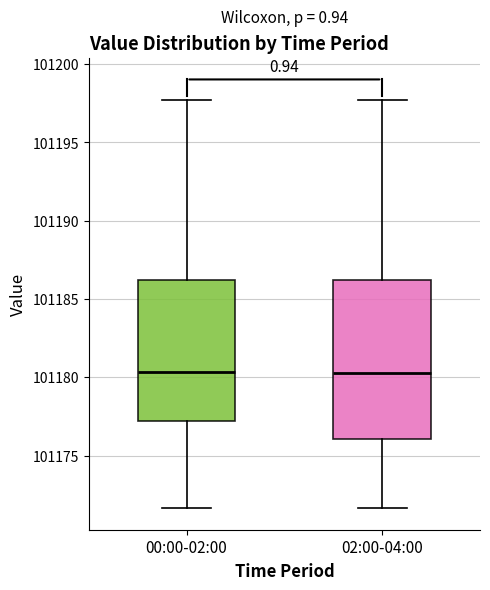

Reading left to right, transcribe this box plot: for each box, give where its median line is, the range the box spans, and where its two whiskers end, as read against the y-axis. The values are not printed on the chart, so give them approximately, as read against the axis.

00:00-02:00: median 101180.5, box 101177.0 to 101186.0, whiskers 101171.5 to 101197.5
02:00-04:00: median 101180.5, box 101176.0 to 101186.0, whiskers 101171.5 to 101197.5